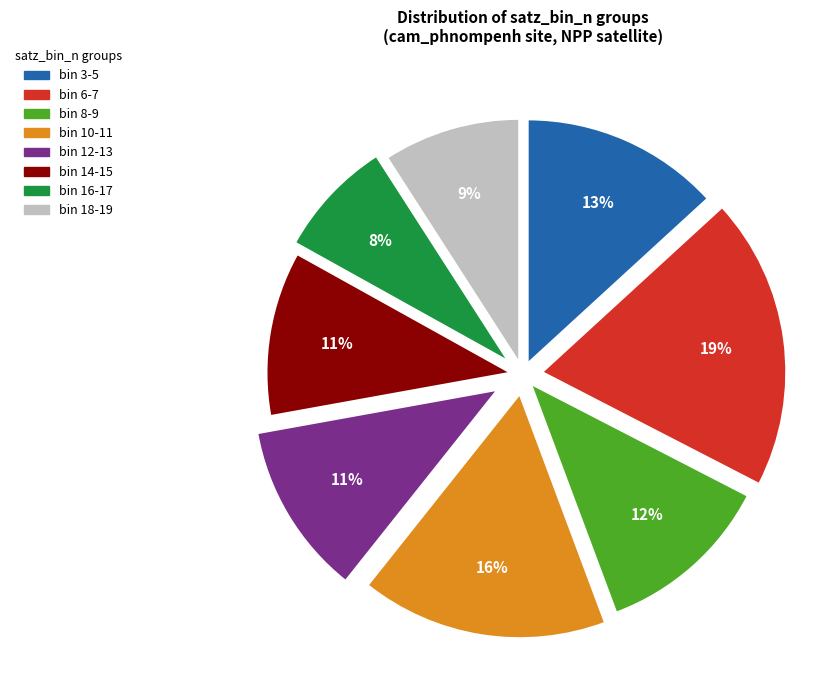

Which category has the biggest portion of the pie?

bin 6-7